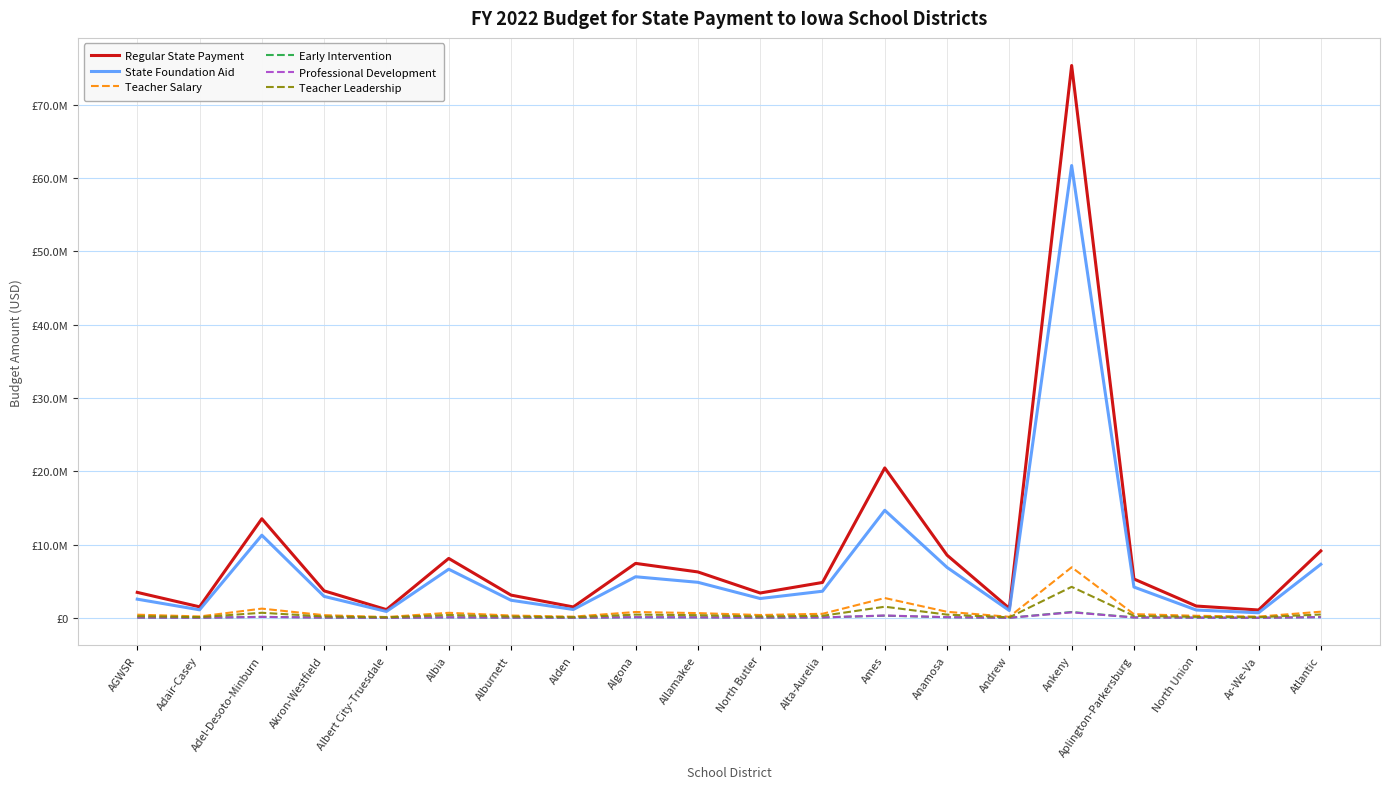

List the labels in order of Teacher Salary value, largest first.

Ankeny, Ames, Adel-Desoto-Minburn, Atlantic, Anamosa, Algona, Albia, Allamakee, Alta-Aurelia, Aplington-Parkersburg, AGWSR, North Butler, Akron-Westfield, Alburnett, North Union, Adair-Casey, Ar-We-Va, Alden, Andrew, Albert City-Truesdale